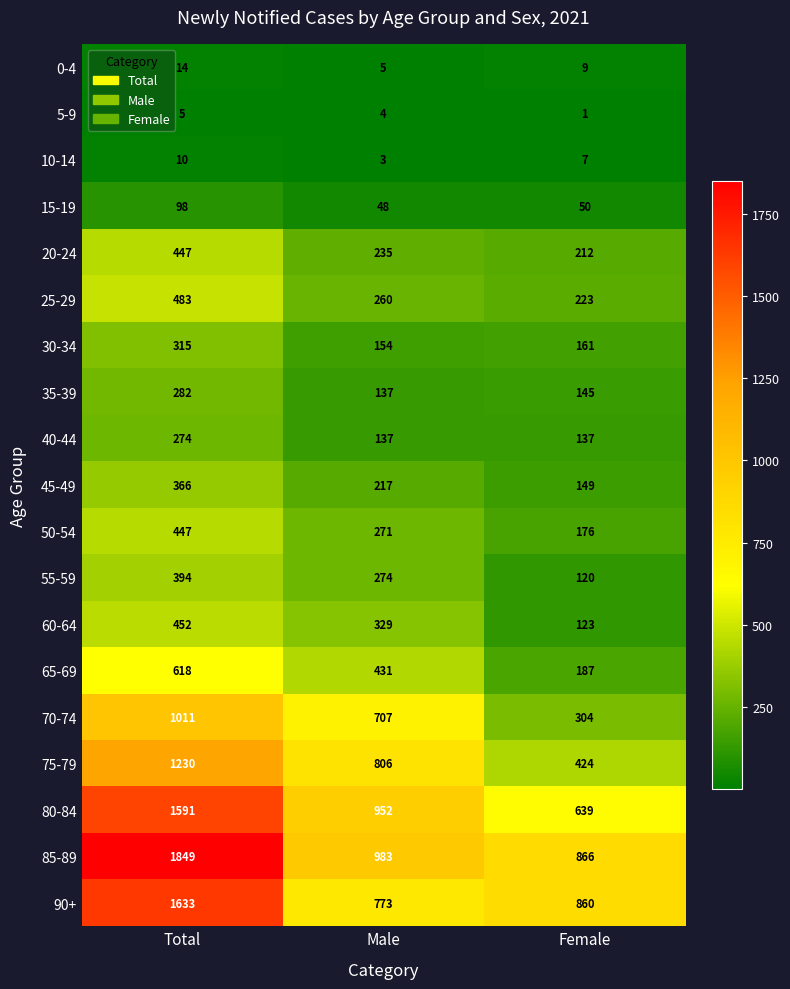

True or false: 15-19 has a value of 50 at Female.

True